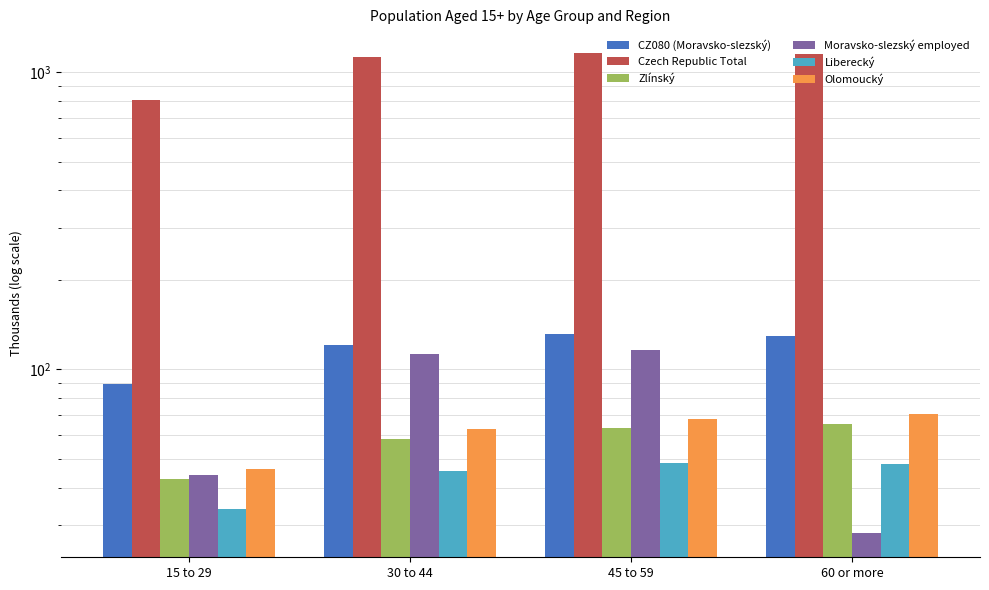

Reading left to right, what are all the values shown in this chart?

CZ080 (Moravsko-slezský): 15 to 29=89.1	30 to 44=120.7	45 to 59=131.5	60 or more=129.9
Czech Republic Total: 15 to 29=804.4	30 to 44=1122.3	45 to 59=1156.9	60 or more=1147.9
Zlínský: 15 to 29=42.6	30 to 44=58.4	45 to 59=63.3	60 or more=65.6
Moravsko-slezský employed: 15 to 29=44.3	30 to 44=112.5	45 to 59=115.7	60 or more=28.1
Liberecký: 15 to 29=33.8	30 to 44=45.6	45 to 59=48.5	60 or more=48.0
Olomoucký: 15 to 29=46.1	30 to 44=63.1	45 to 59=68.3	60 or more=70.7